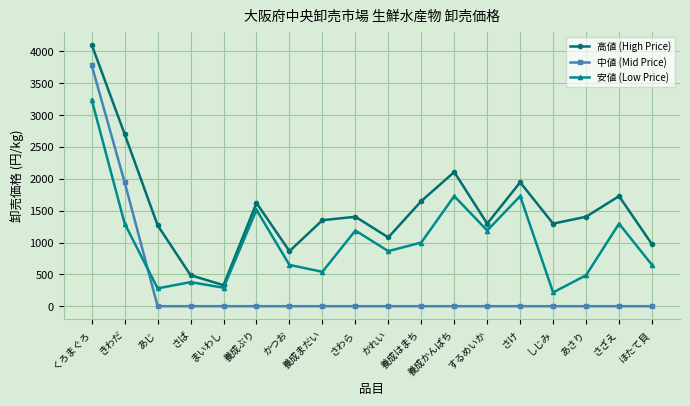

What is the total value across all series at さわら?

2592